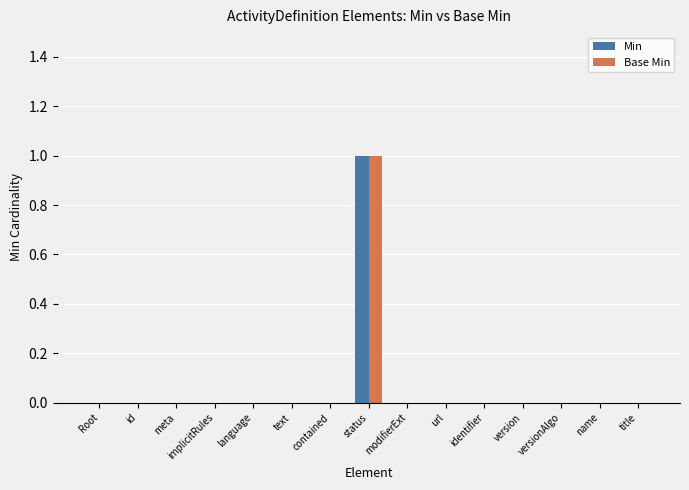

Count the number of categories in the chart.

15